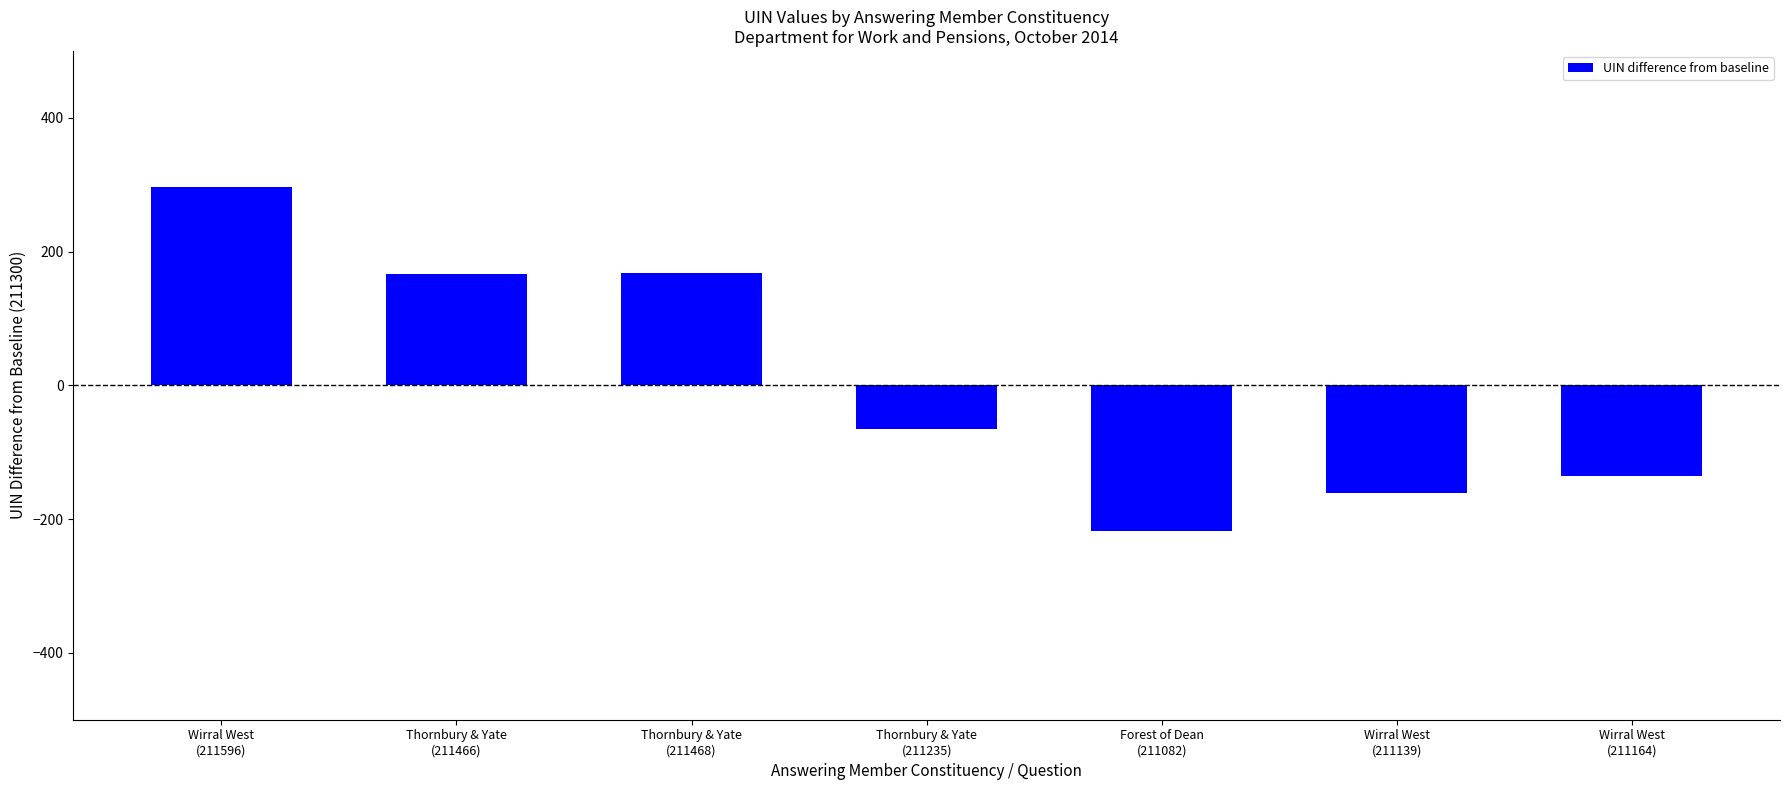

How many values are below zero?

4